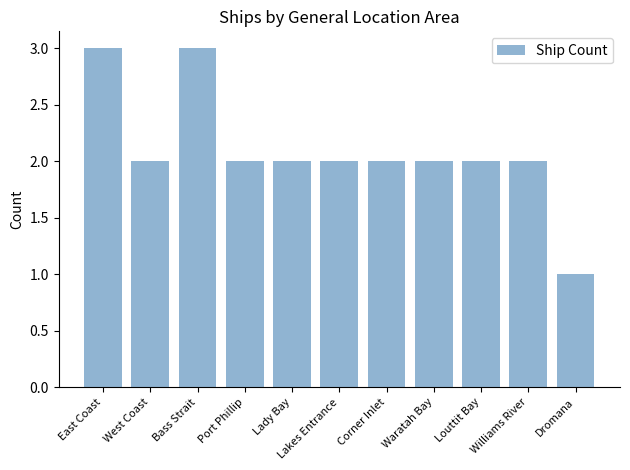

Where does the data first go above 2?

East Coast